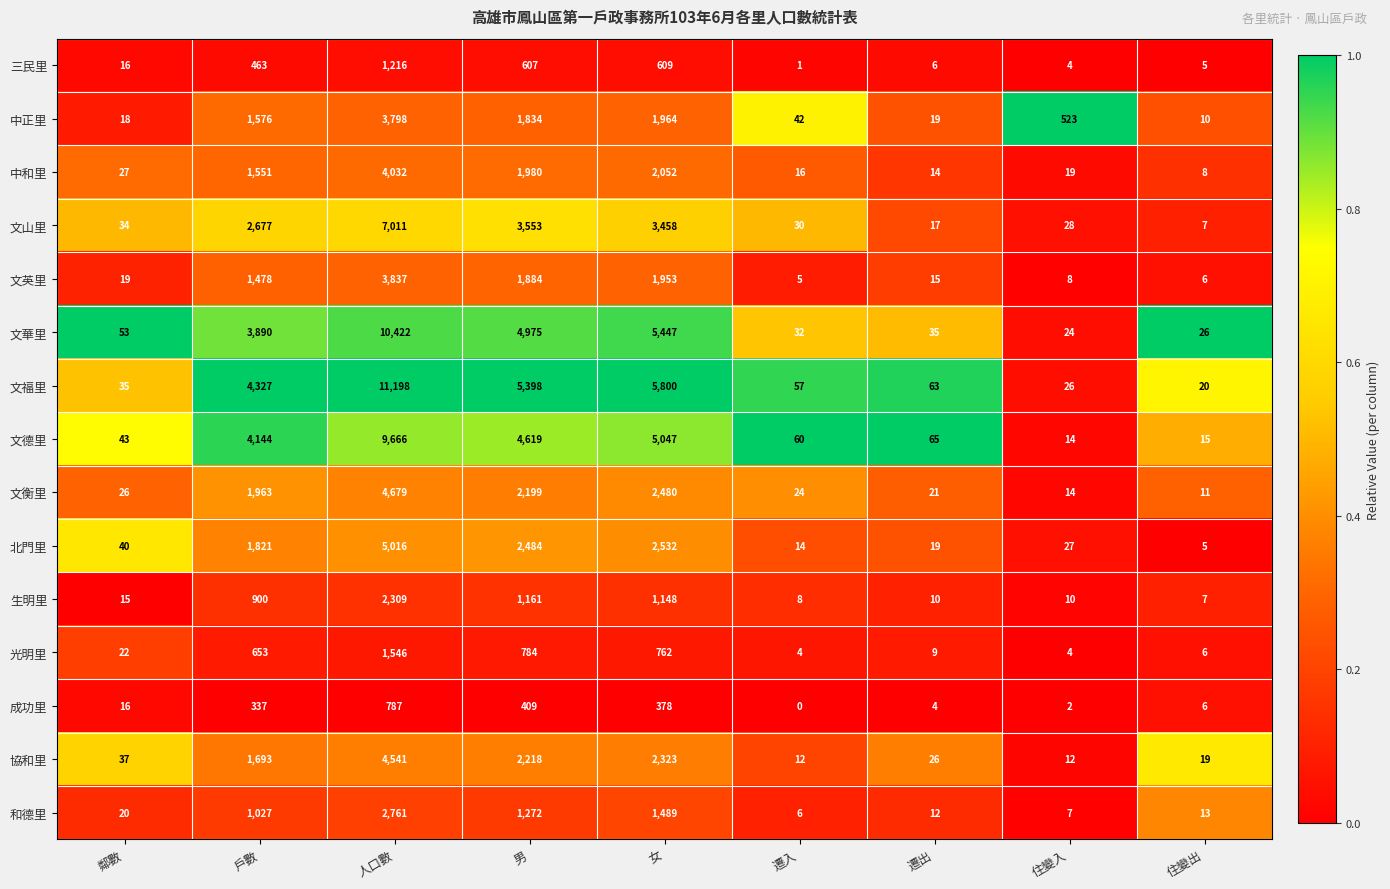

At which category does the chart reach its minimum across all series?

遷入